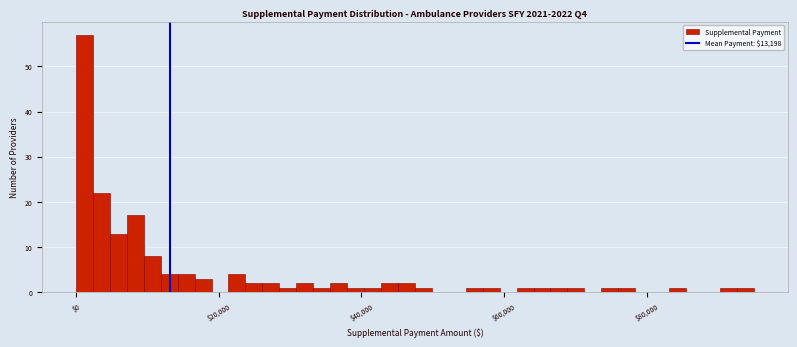

Read against the x-axis, roughly where is the centre of the tallest bar?

2000